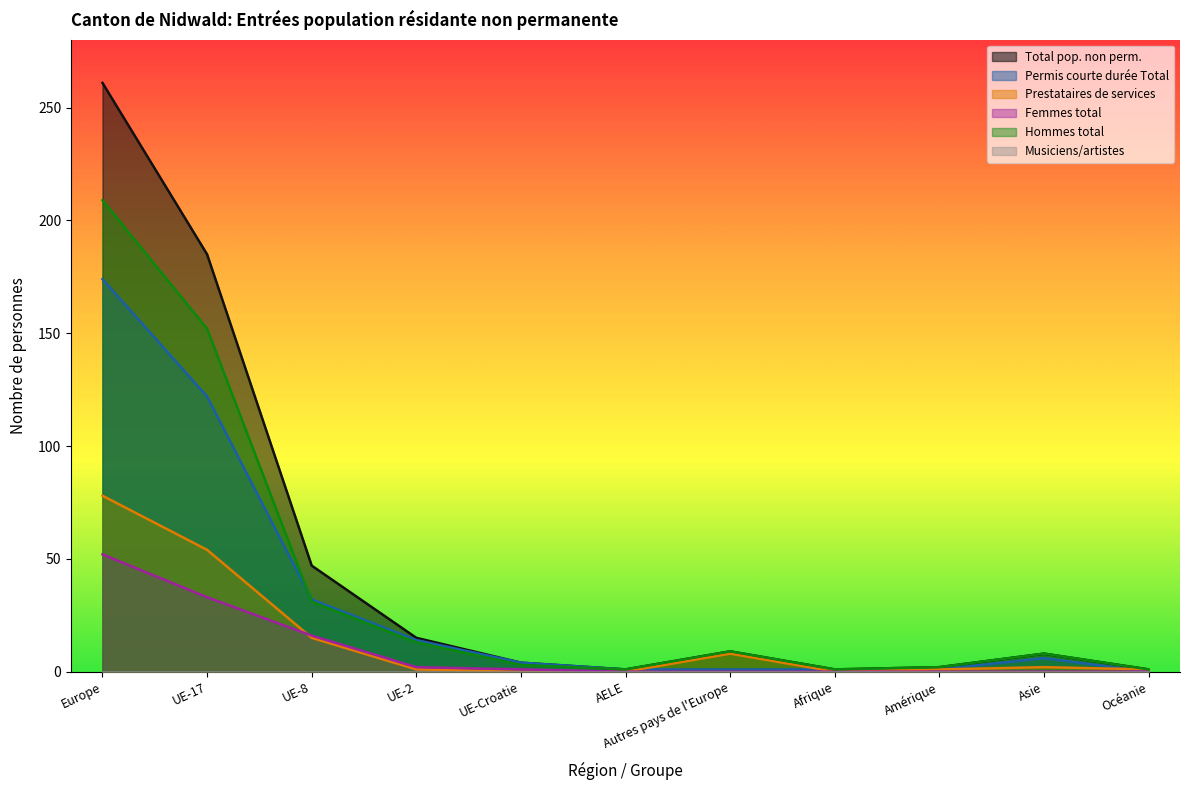

Reading left to right, list all the values displayed in this chart.

Total pop. non perm.: Europe=261	UE-17=185	UE-8=47	UE-2=15	UE-Croatie=4	AELE=1	Autres pays de l'Europe=9	Afrique=1	Amérique=2	Asie=8	Océanie=1
Permis courte durée Total: Europe=174	UE-17=122	UE-8=32	UE-2=14	UE-Croatie=4	AELE=1	Autres pays de l'Europe=1	Afrique=1	Amérique=1	Asie=6	Océanie=0
Prestataires de services: Europe=78	UE-17=54	UE-8=15	UE-2=1	UE-Croatie=0	AELE=0	Autres pays de l'Europe=8	Afrique=0	Amérique=1	Asie=2	Océanie=1
Femmes total: Europe=52	UE-17=33	UE-8=16	UE-2=2	UE-Croatie=1	AELE=0	Autres pays de l'Europe=0	Afrique=0	Amérique=0	Asie=0	Océanie=0
Hommes total: Europe=209	UE-17=152	UE-8=31	UE-2=13	UE-Croatie=3	AELE=1	Autres pays de l'Europe=9	Afrique=1	Amérique=2	Asie=8	Océanie=1